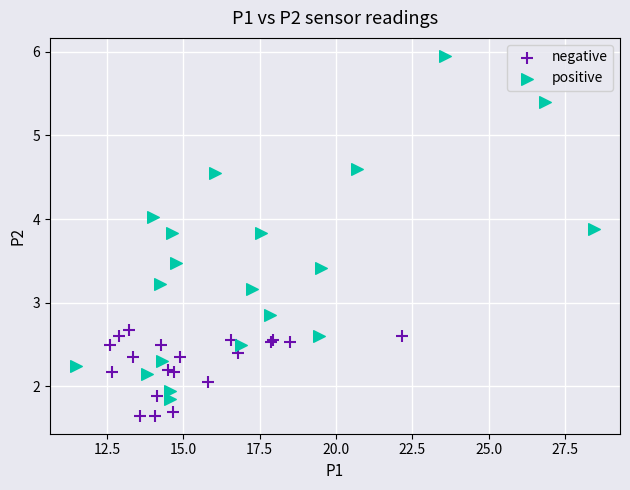

Which series reaches the maximum Y coordinate?

positive